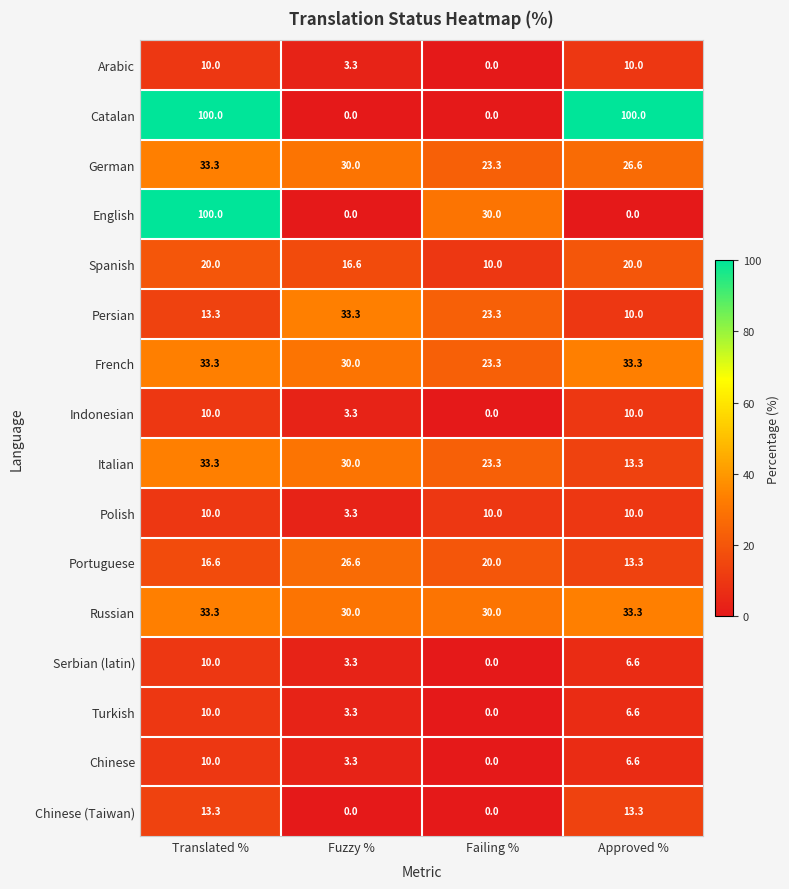

What is the total value across all series at Fuzzy %?

216.3